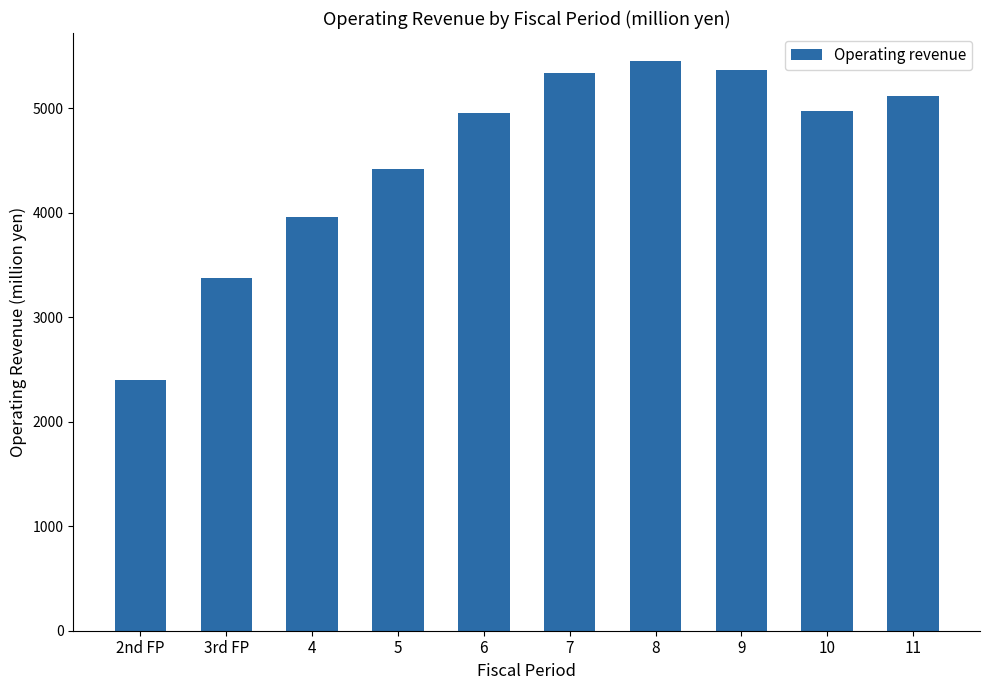

Is it true that the value at 7 is 5340?

True